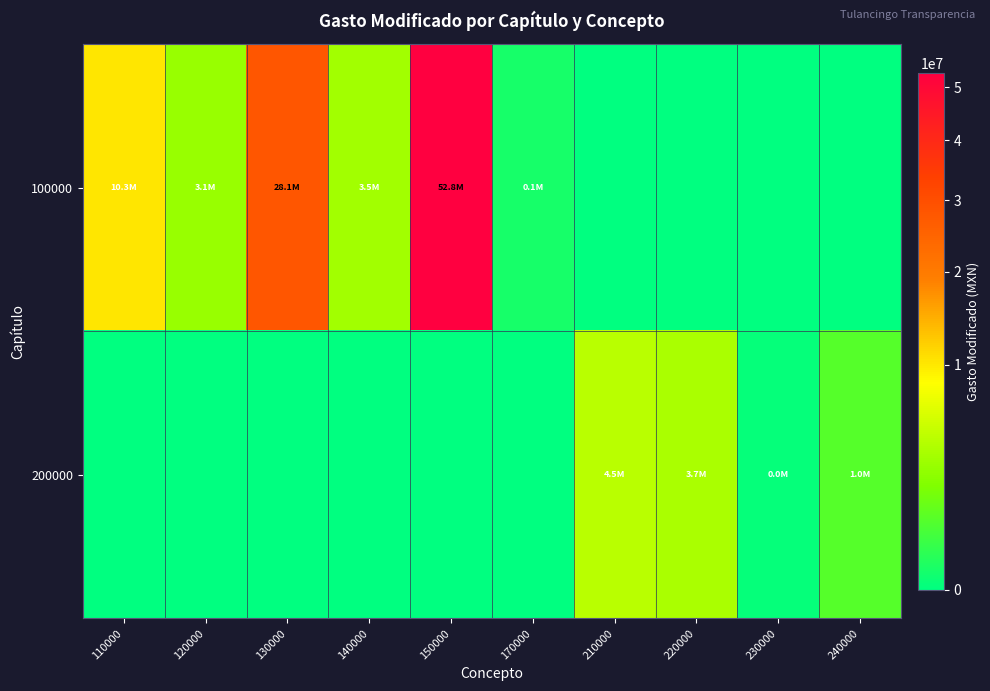

Which series has the largest total across all categories?

row_0